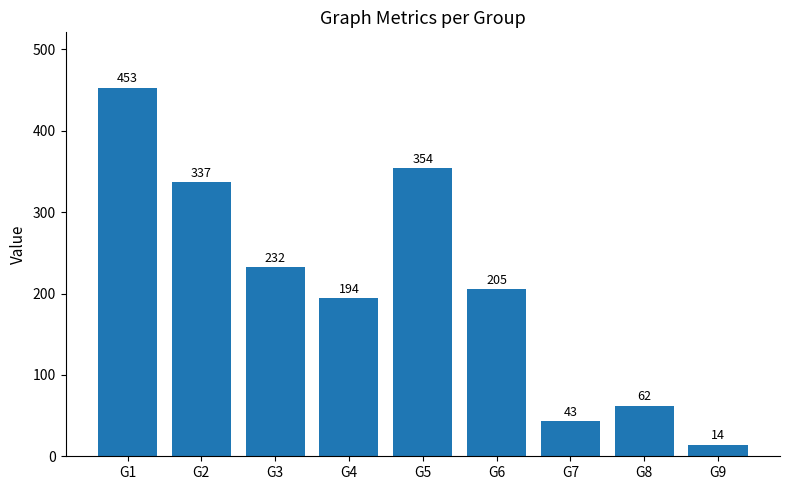

What is the average value?

210